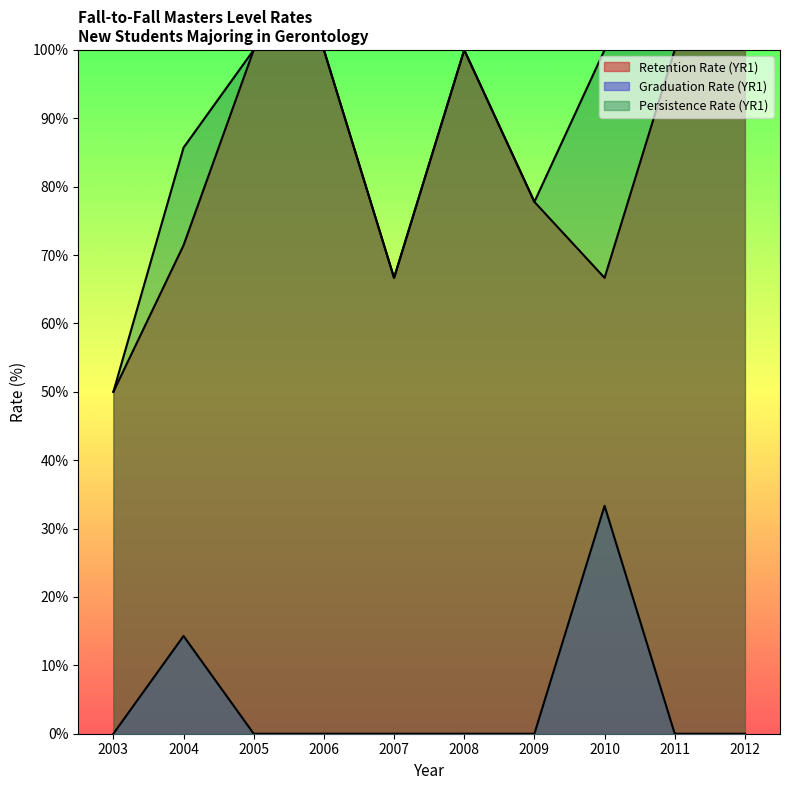

Where is Retention Rate (YR1) nearest to the value 75?

2009